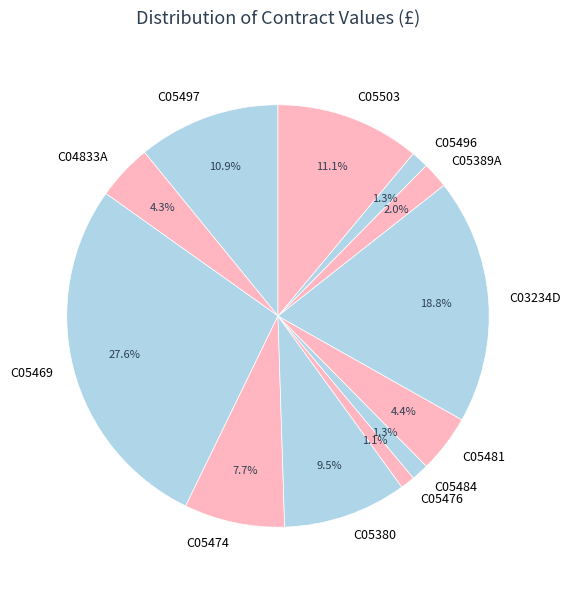

To the nearest percent, what is the difference between the C05469 and C05484 slice percentages?

26%